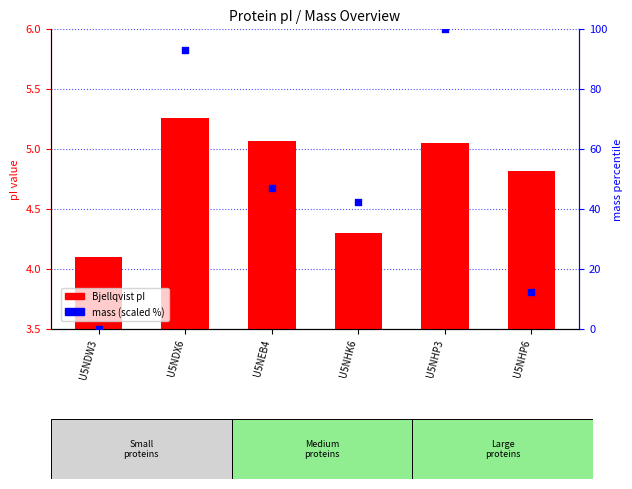

What is the total value across all series at U5NHP6?

17.2